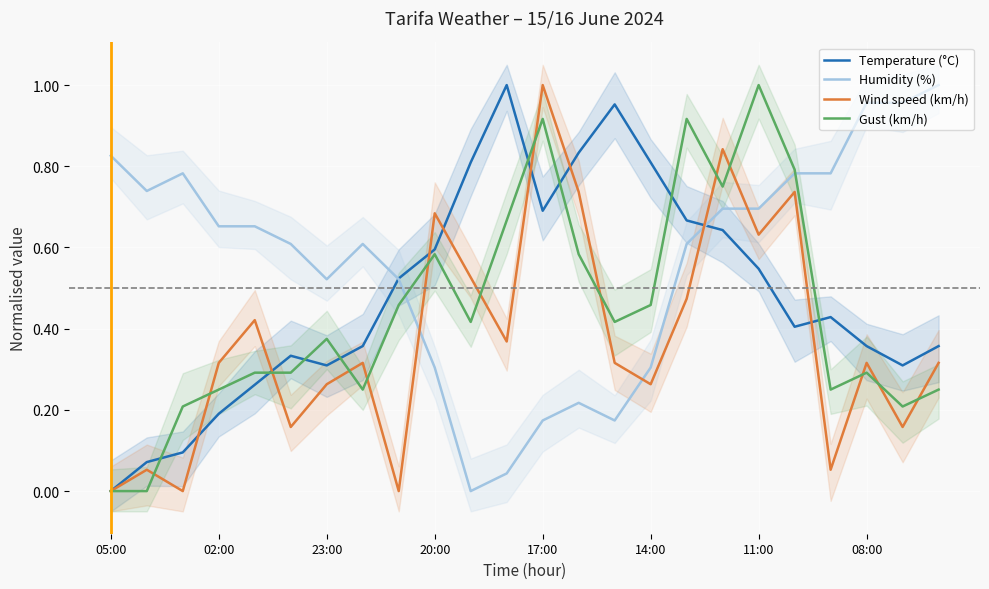

What is the highest value of the Gust (km/h) series?

1.0